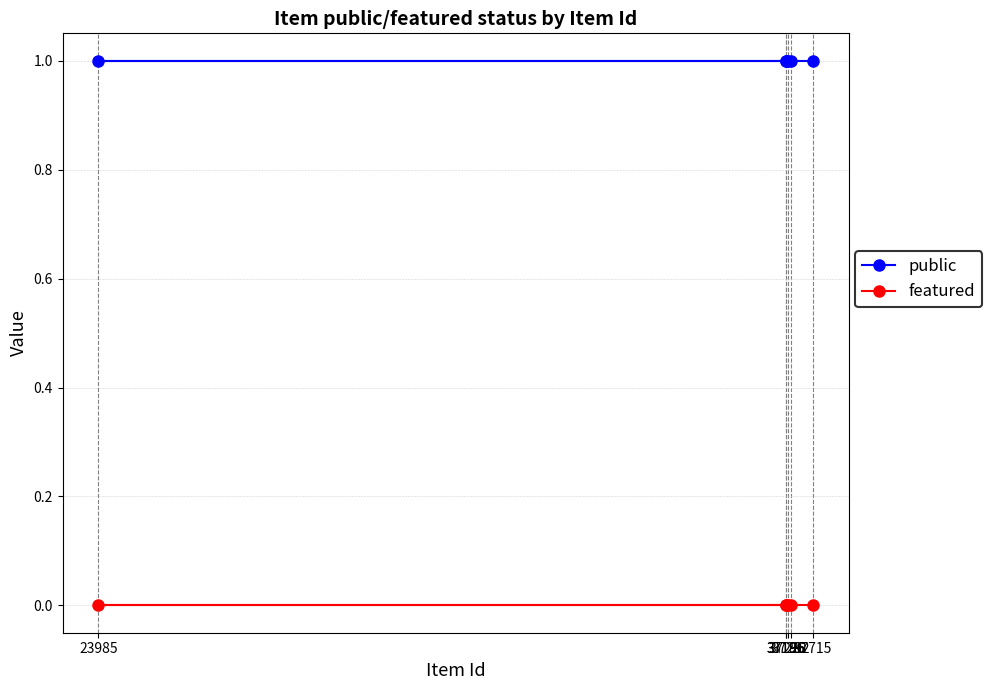

What is the total value across all series at 37292?

1